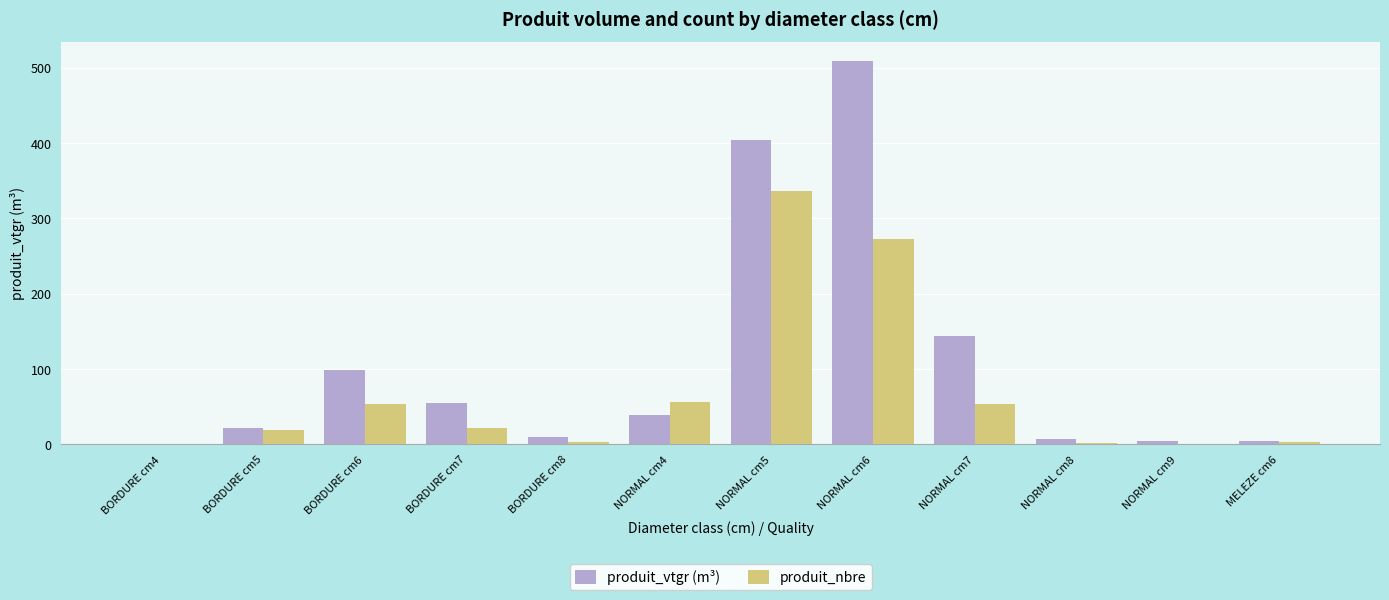

What are all the series names shown in the legend?

produit_vtgr (m³), produit_nbre